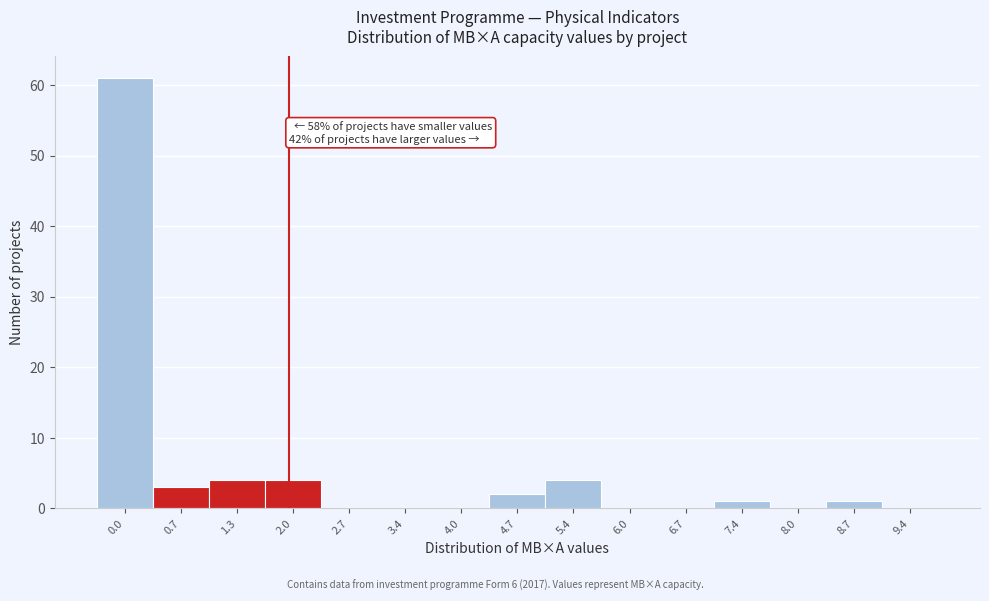

Reading left to right, extract all data points from this chart.

0.0=61	0.7=3	1.3=4	2.0=4	2.7=0	3.4=0	4.0=0	4.7=2	5.4=4	6.0=0	6.7=0	7.4=1	8.0=0	8.7=1	9.4=0